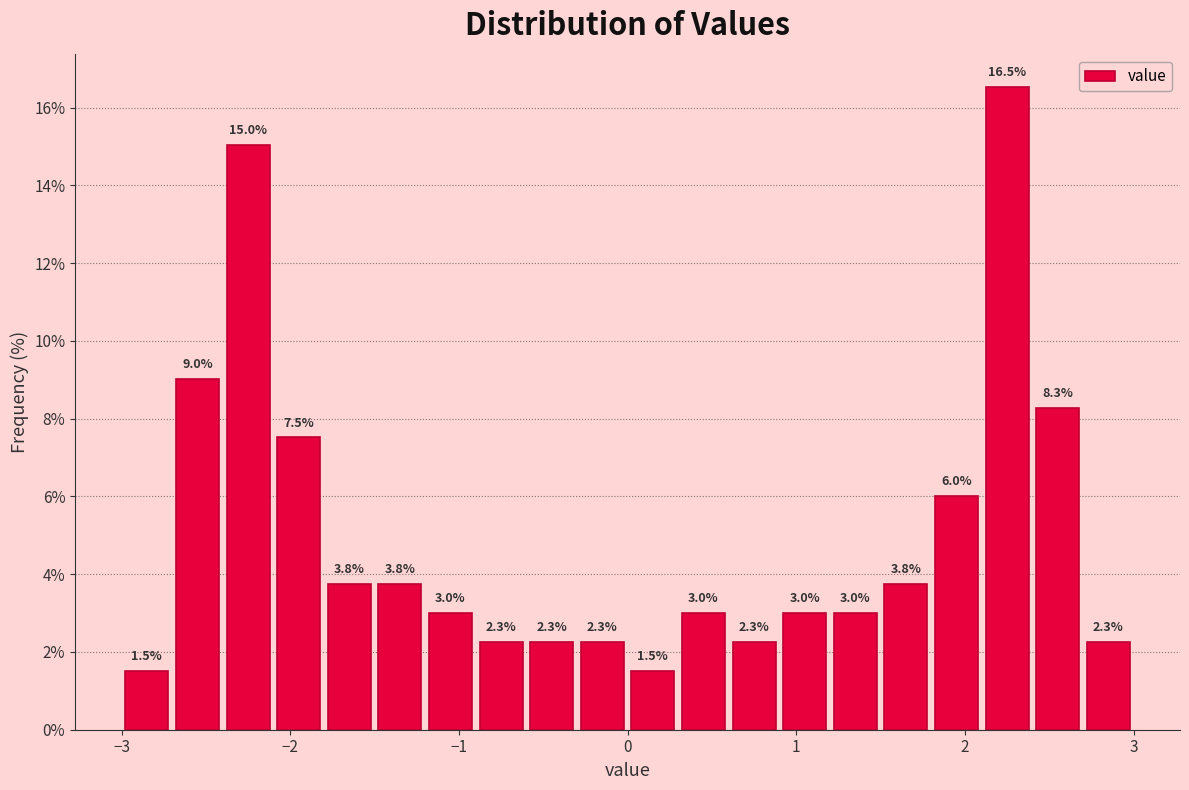

Read against the x-axis, roughly where is the centre of the tallest bar?

2.3